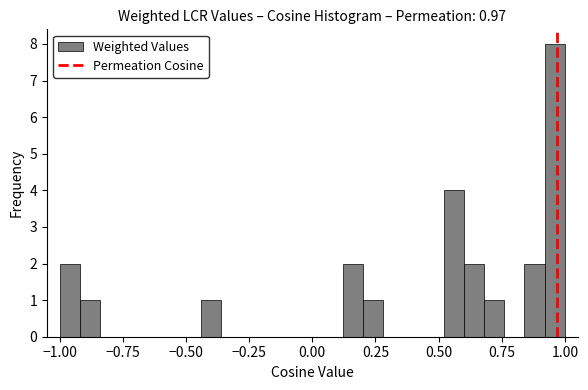

Around what value on the x-axis is the tallest bar? Give the approximate position of its centre, as read against the axis.

0.95